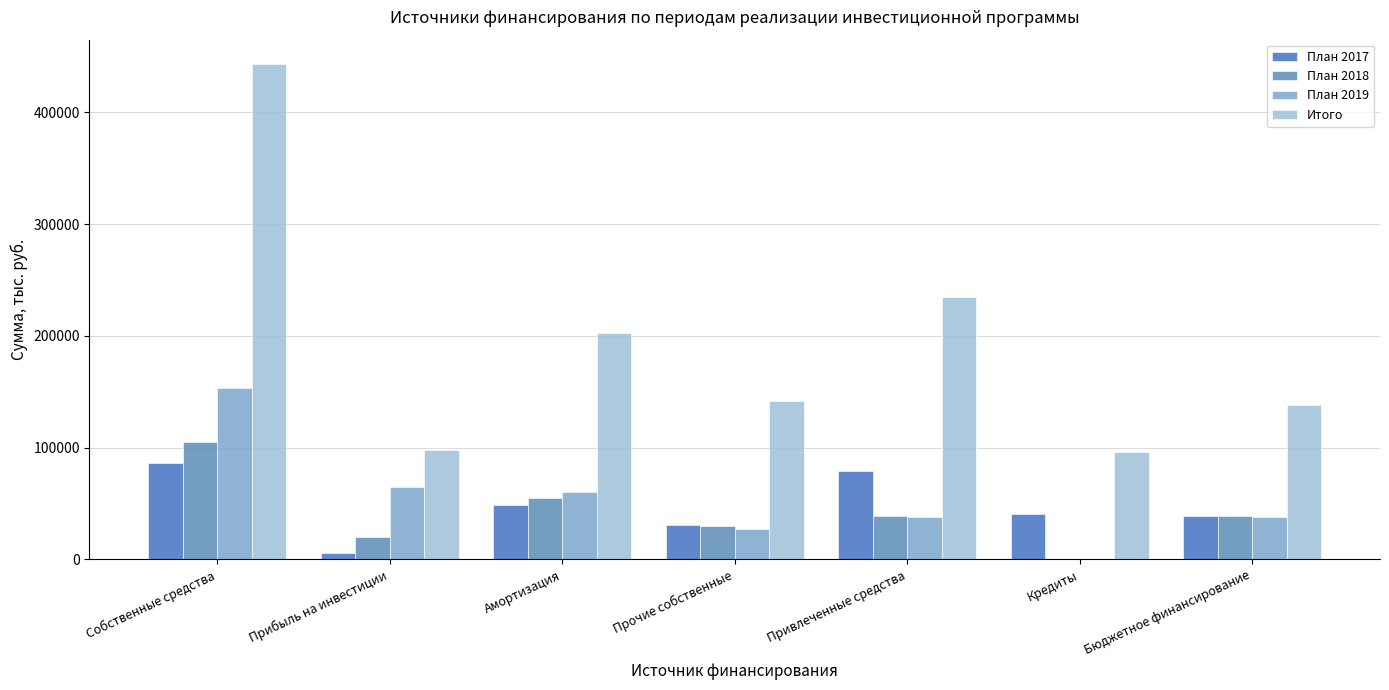

What is the spread (max minus min) of values at Бюджетное финансирование?

100661.1